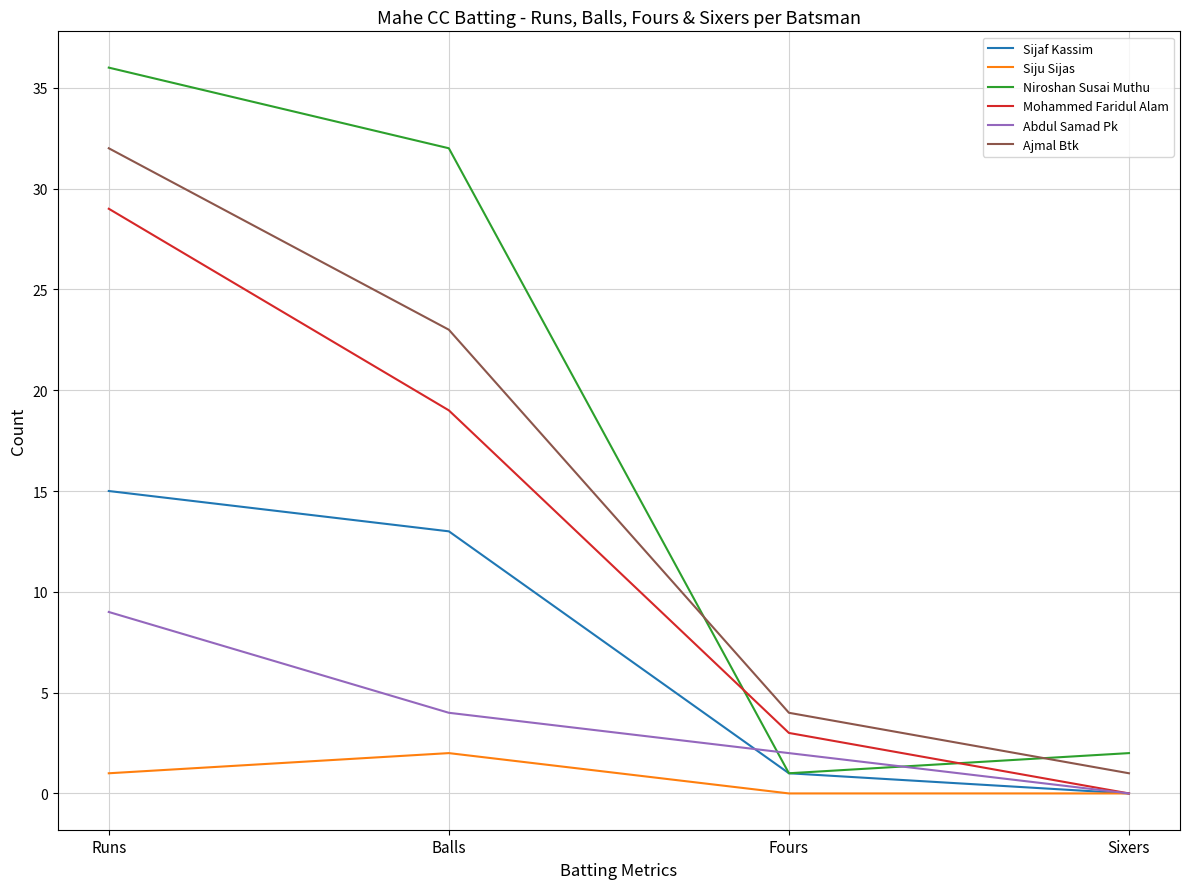

True or false: Ajmal Btk and Abdul Samad Pk intersect in this chart.

False